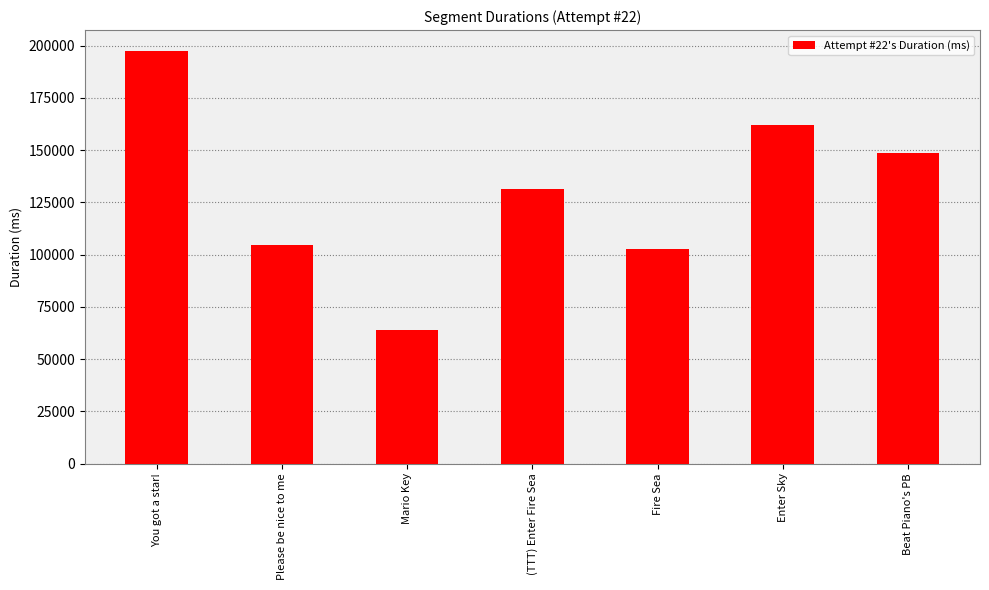

The value at Enter Sky is 161829. True or false?

True